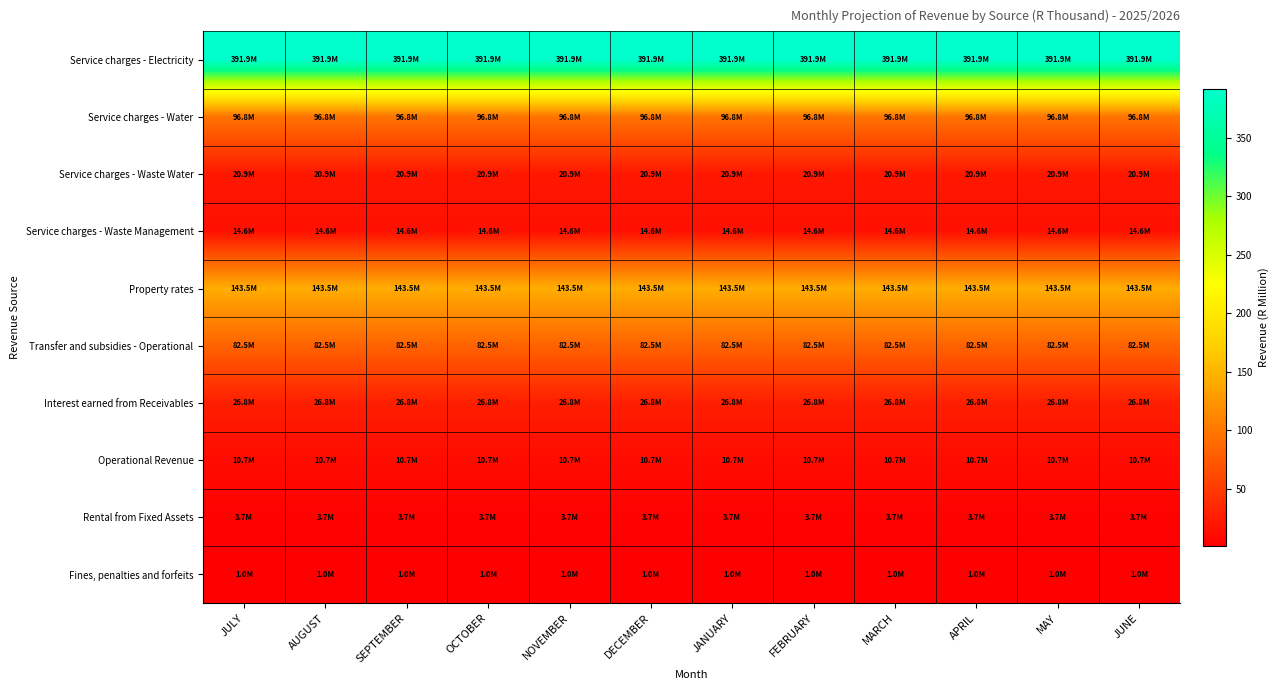

Which series has the largest total across all categories?

Service charges - Electricity